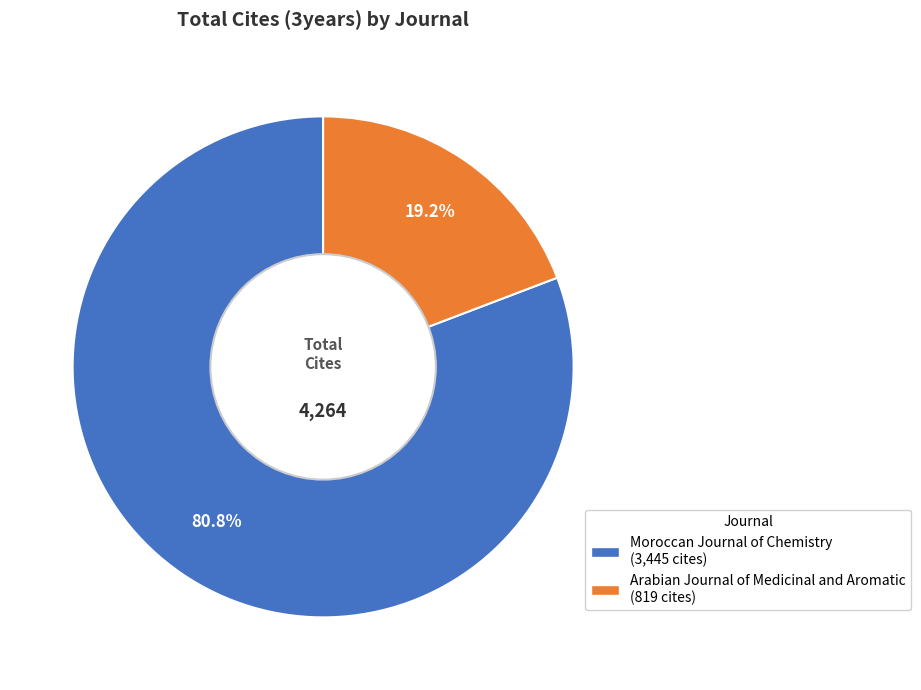

Count the number of slices in the pie.

2